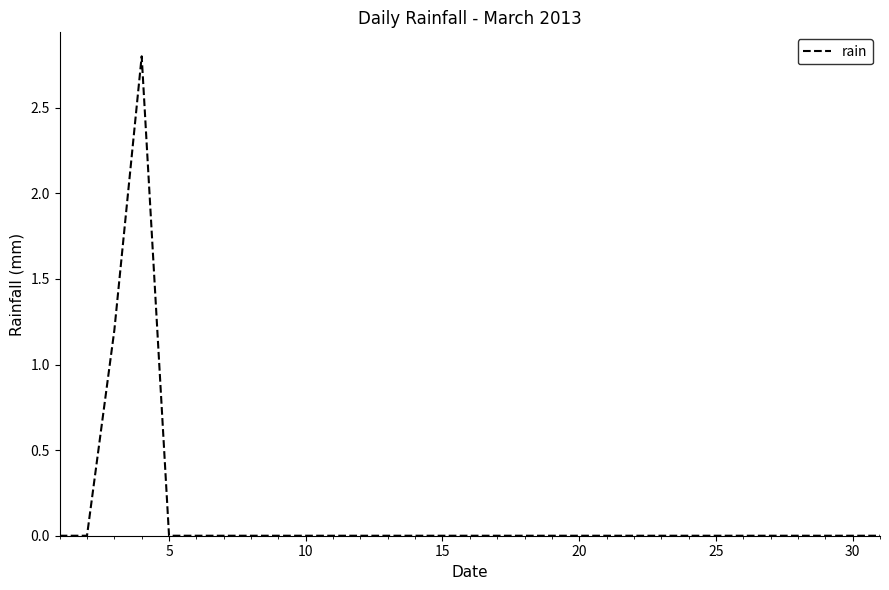

What is the greatest value displayed?

2.8